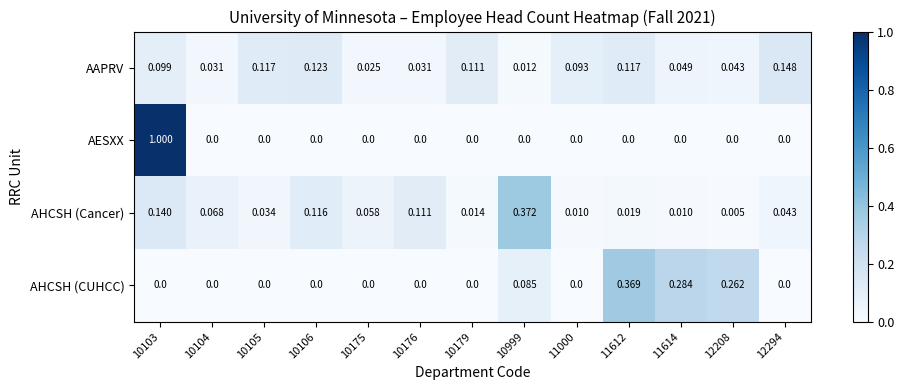

Rank the series at 10103 from highest to lowest value.

AESXX, AHCSH (Cancer), AAPRV, AHCSH (CUHCC)